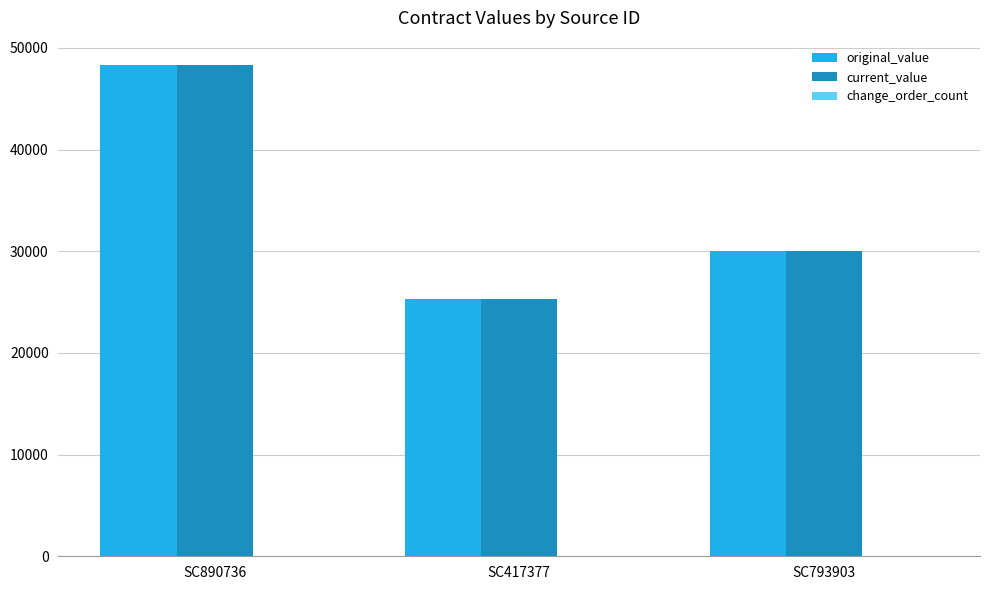

What is the average value of the current_value series?

34539